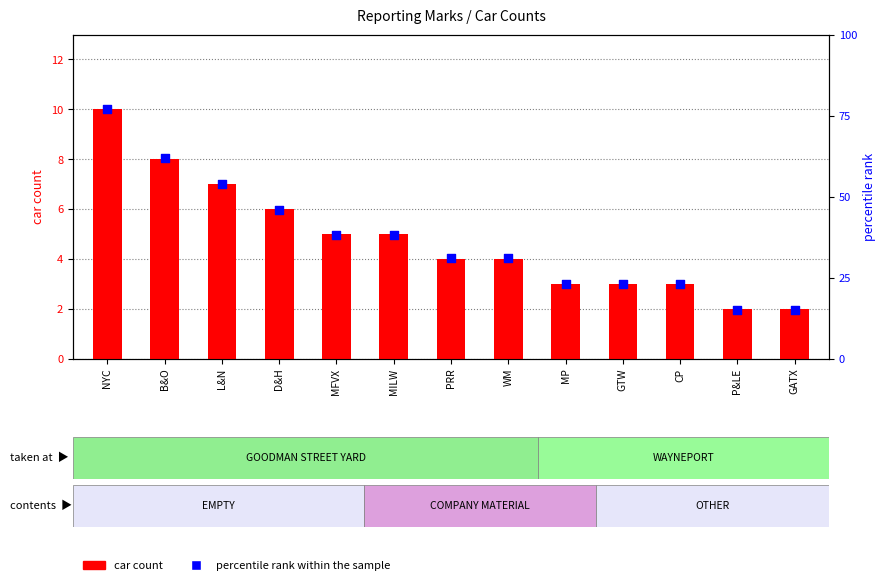

At which category is the sum across all series the highest?

NYC